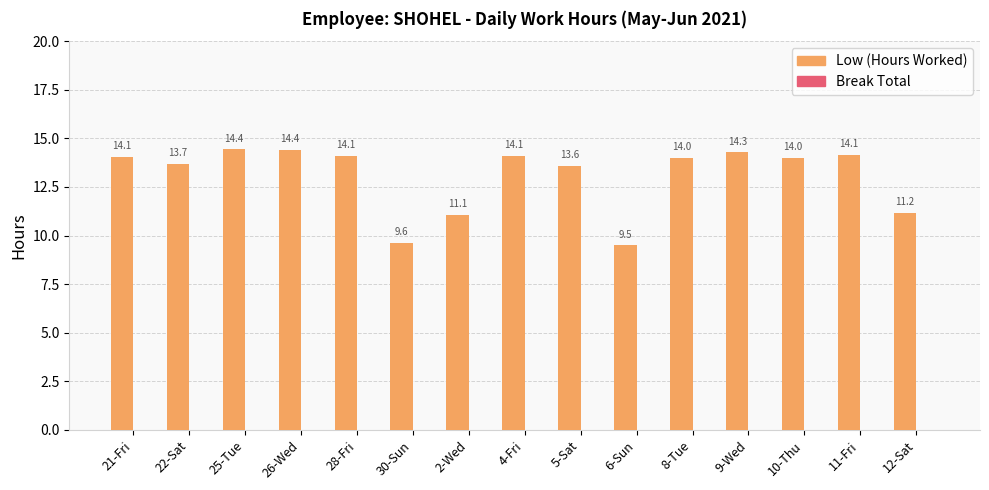

At which label does the data first exceed 13?

21-Fri